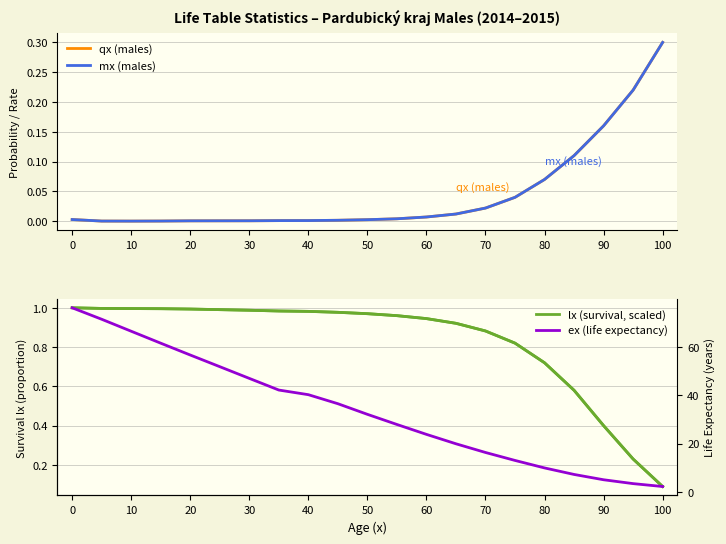

What is the highest value of the qx (males) series?

0.3